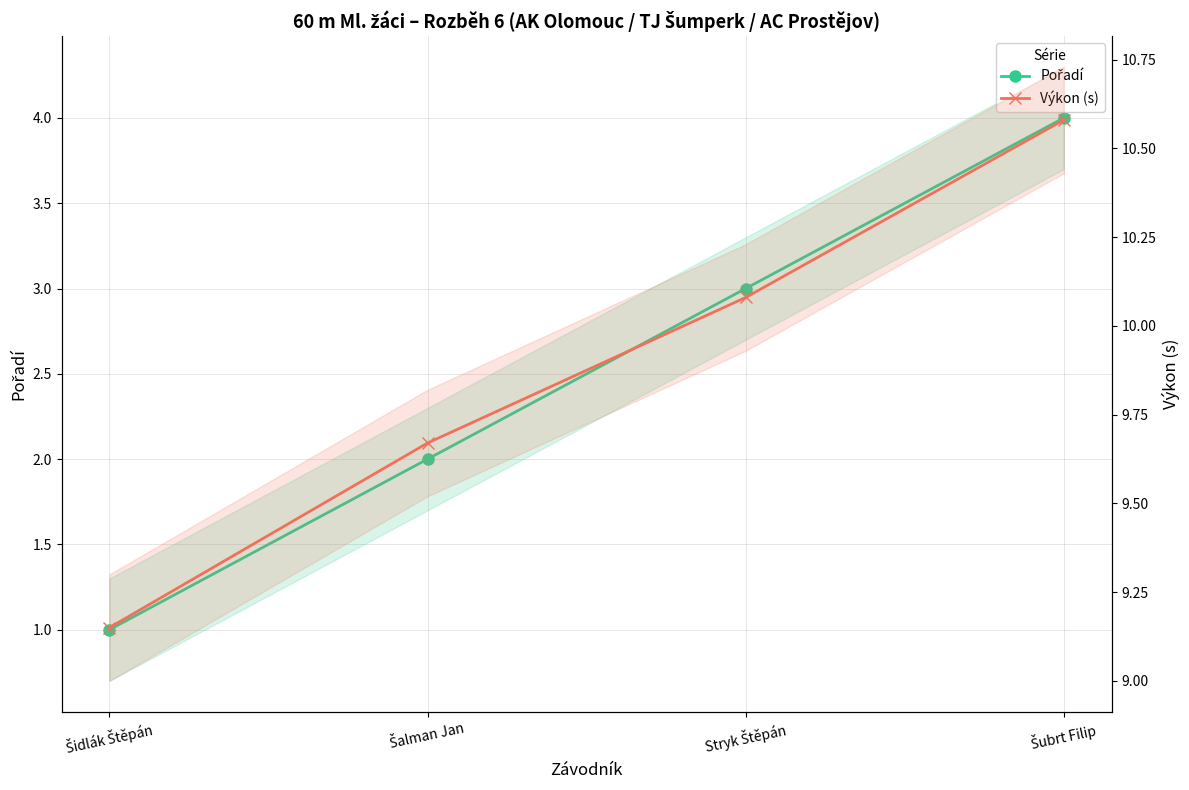

Is the value of Výkon (s) at Šalman Jan greater than the value of Pořadí at Šalman Jan?

Yes